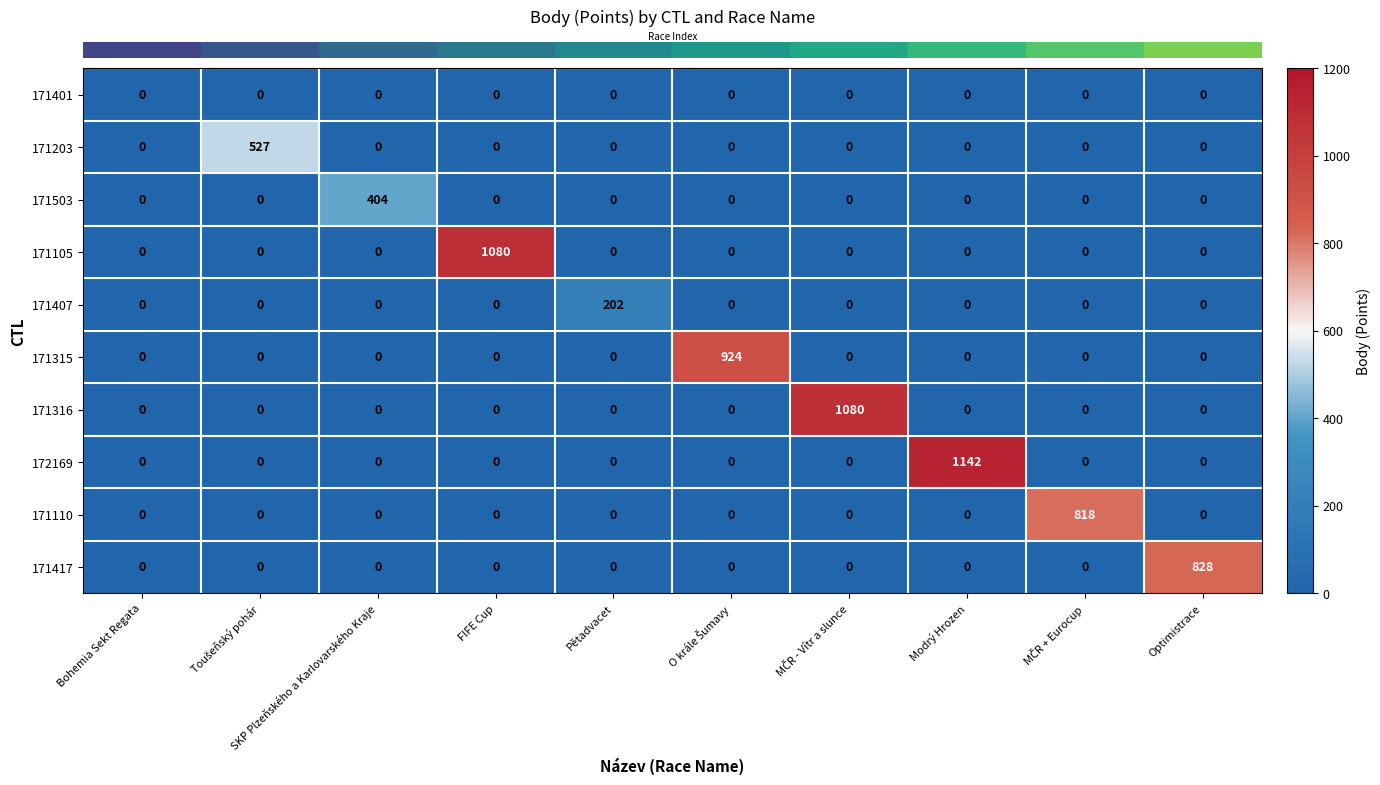

What is the maximum value shown in the chart?

1142